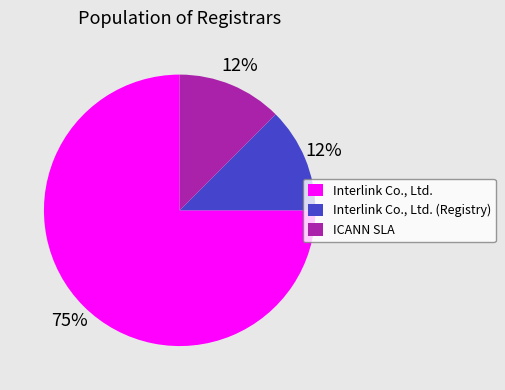

Count the number of slices in the pie.

3